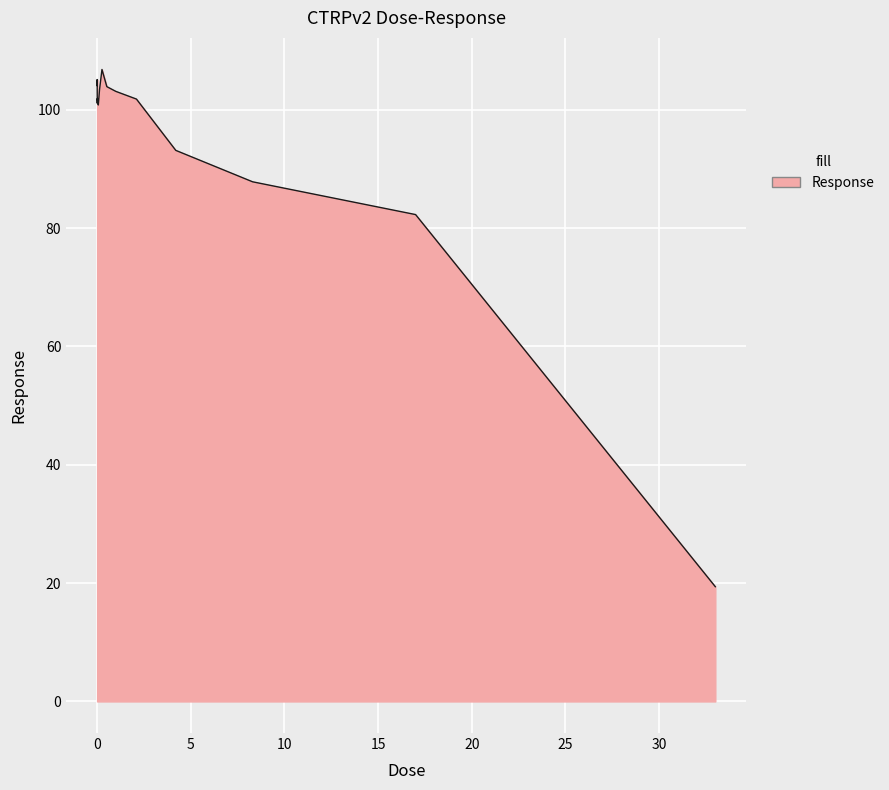

What is the difference between the maximum and minimum values?

87.4